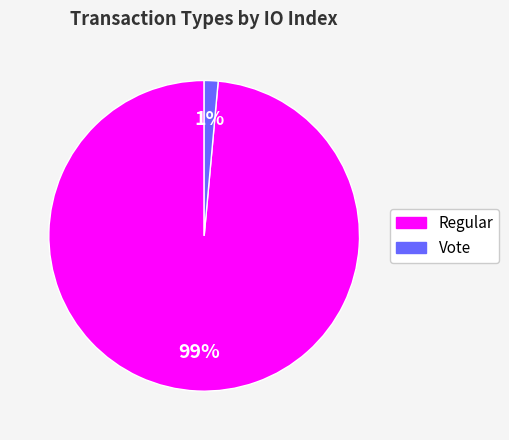

What is the smallest slice in the pie chart?

Vote